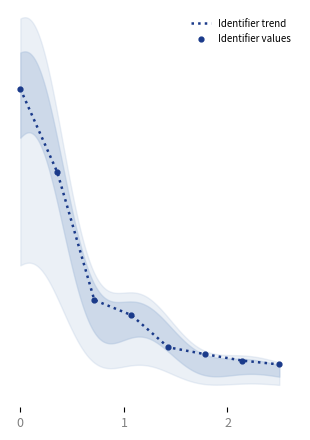

Is the value of Identifier trend at 0 greater than the value of Identifier values at 4?

Yes